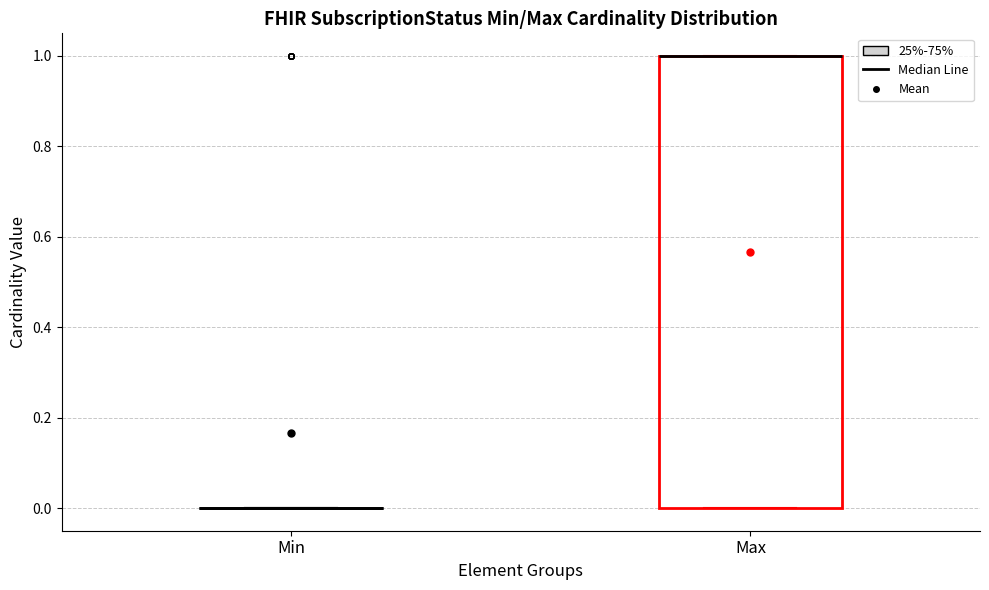

Reading left to right, read every box against the y-axis: the position of its median line, the range the box covers, and the ends of its whiskers. The values are not printed on the chart, so give them approximately, as read against the axis.

Min: box collapsed to a line at 0, whiskers 0 to 0
Max: median 1 (drawn on the box's upper edge), box 0 to 1, whiskers 0 to 1